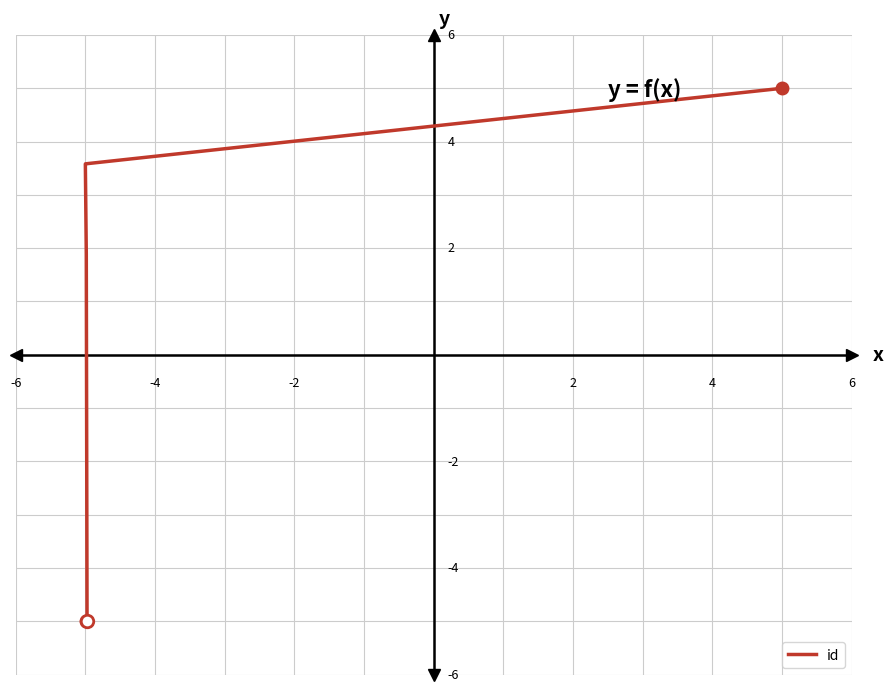

Reading left to right, extract all data points from this chart.

-5.0	-5.0	-5.0	-5.0	-5.0	-5.0	1.9	3.6	3.6	5.0